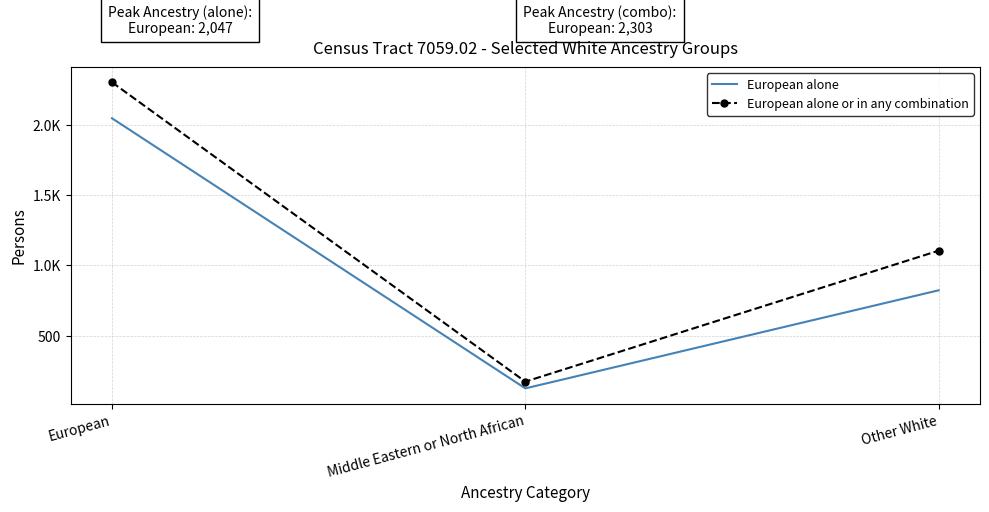

True or false: European alone or in any combination has a value of 1105 at Other White.

True